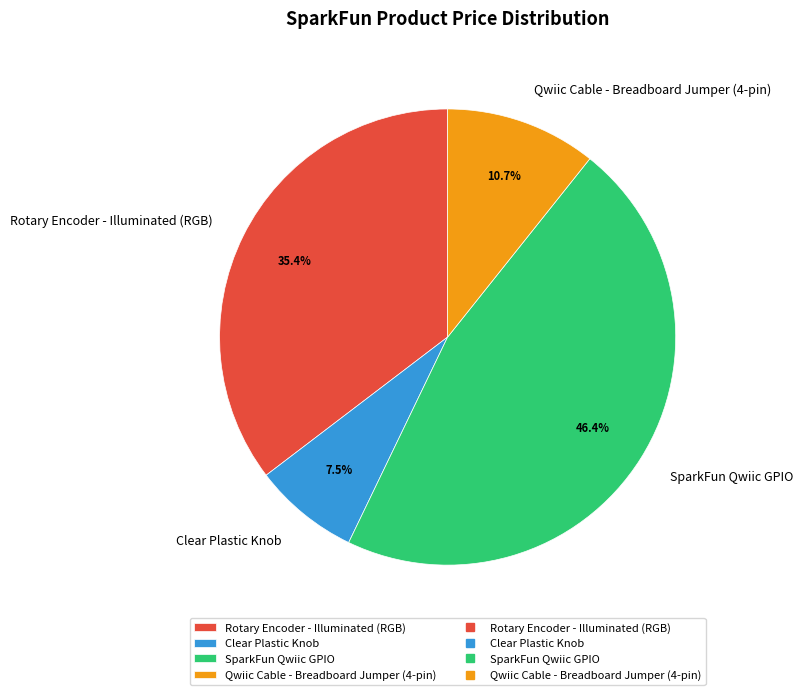

What percentage is the Rotary Encoder - Illuminated (RGB) slice, to the nearest percent?

35%